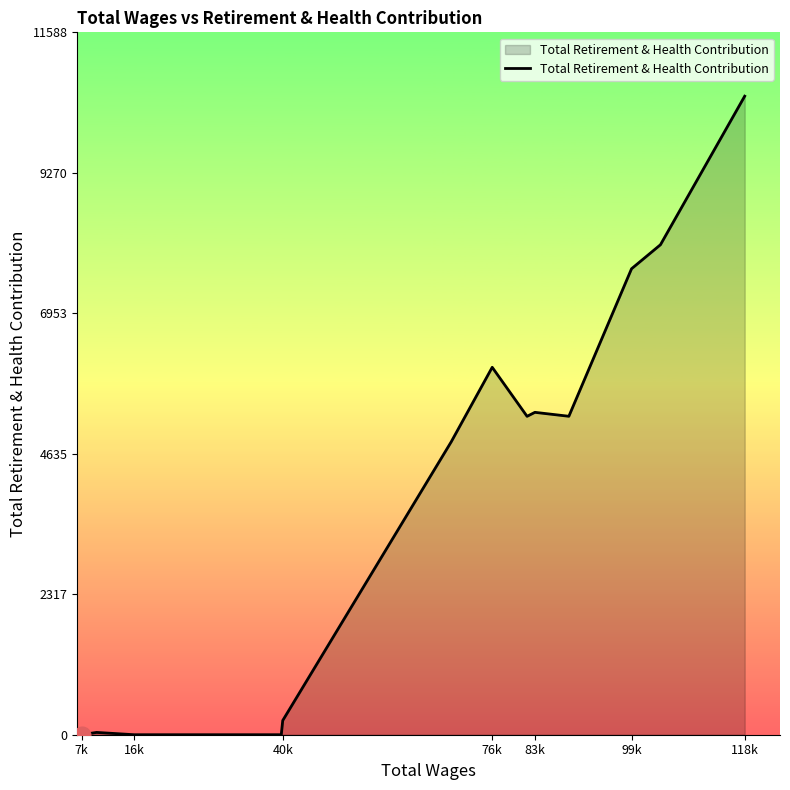

What is the difference between the maximum and minimum values?

10535